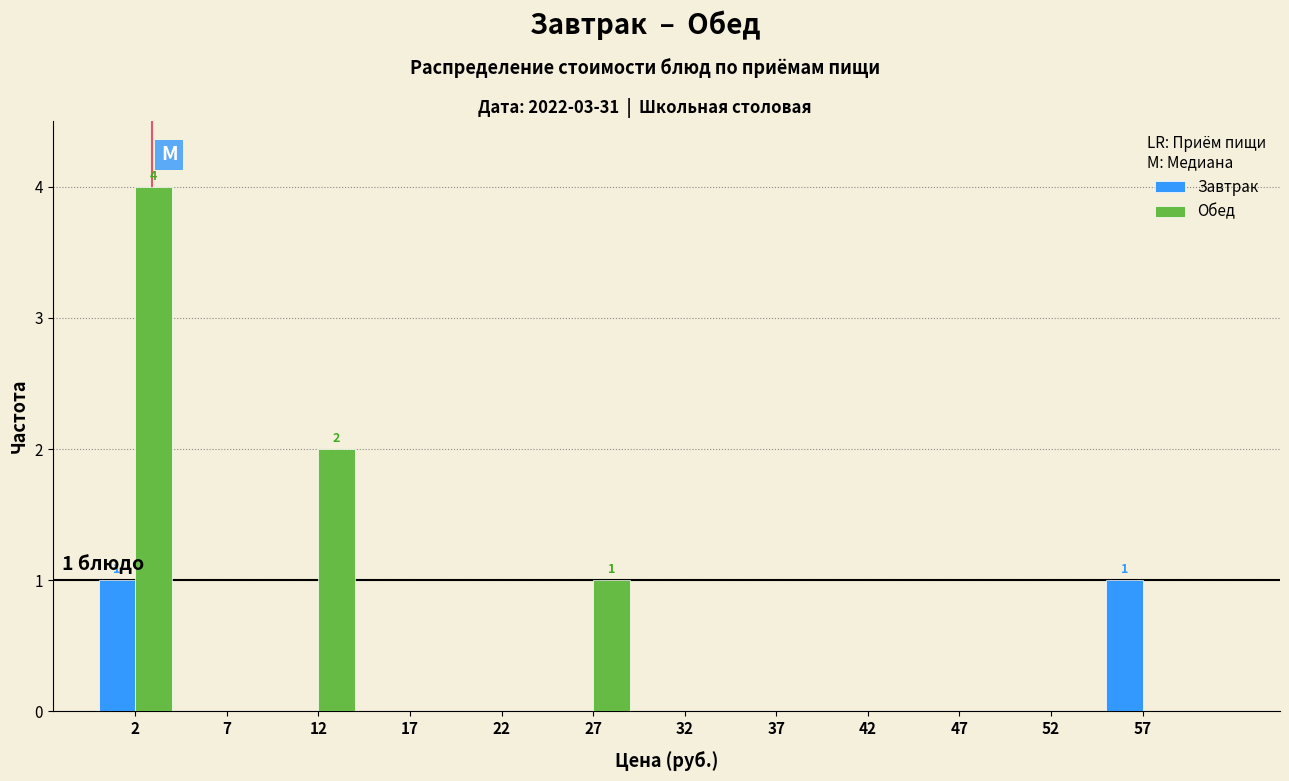

In the Обед series, which range on the x-axis has the tallest bar?

0 to 5